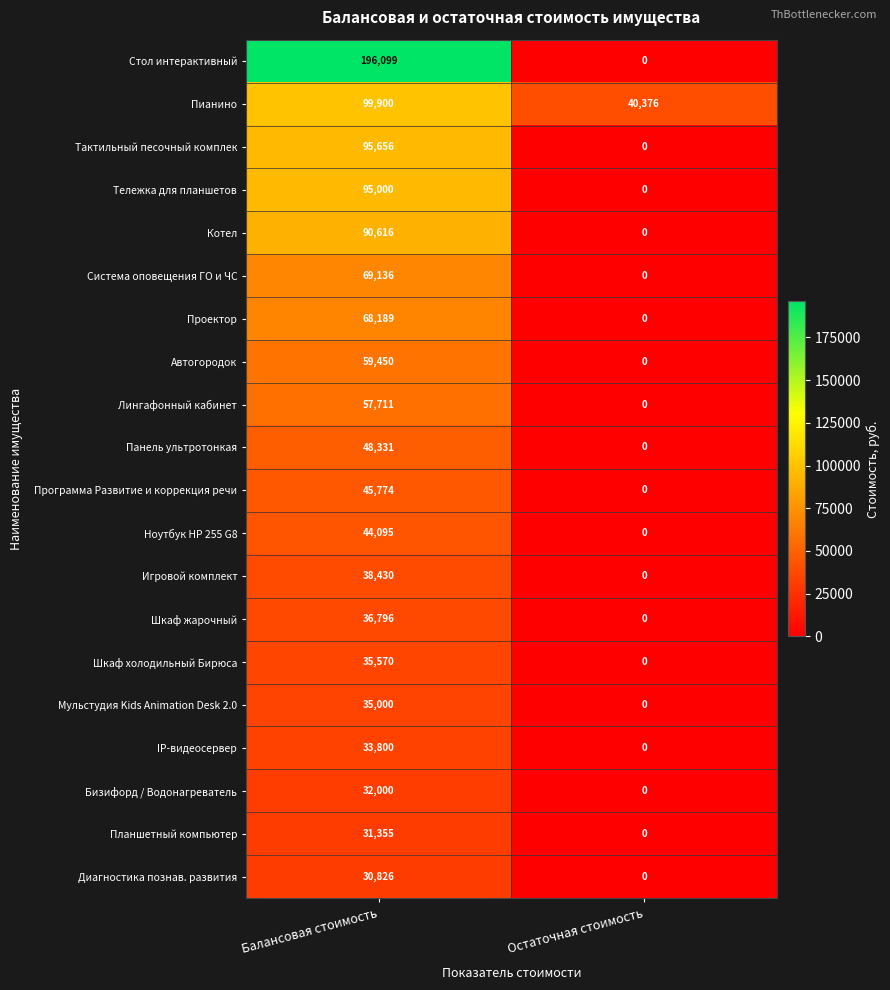

What is the sum of all Тележка для планшетов values?

95000